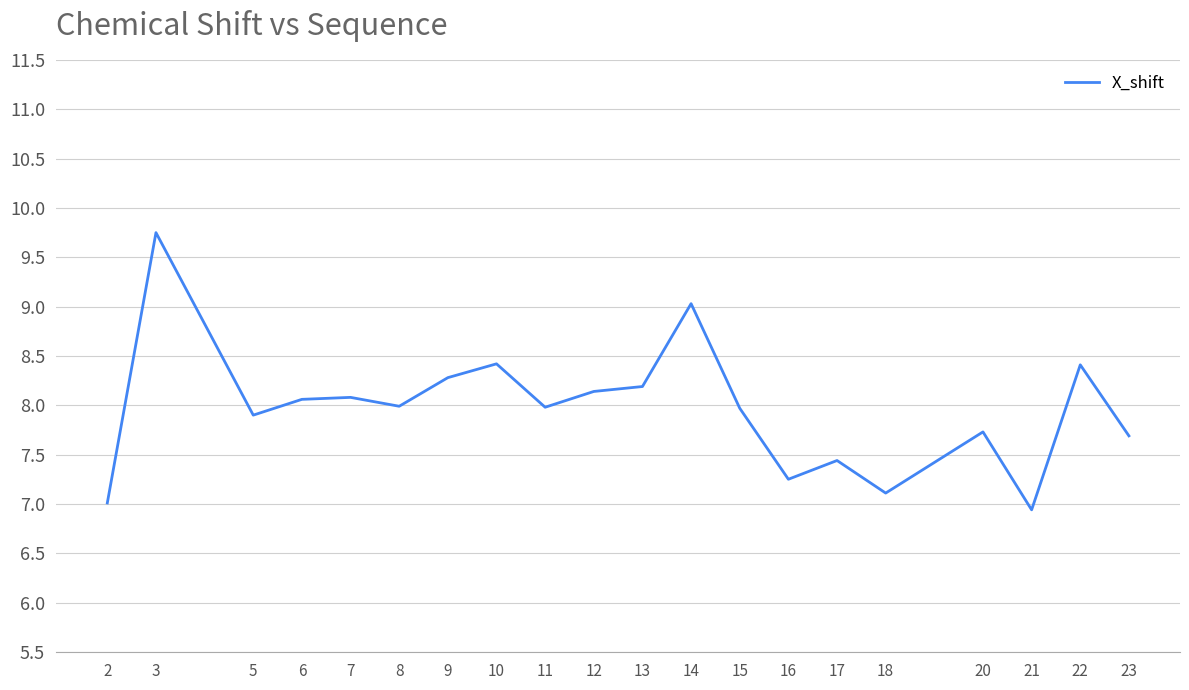

At which category does the data reach its first local peak?

3